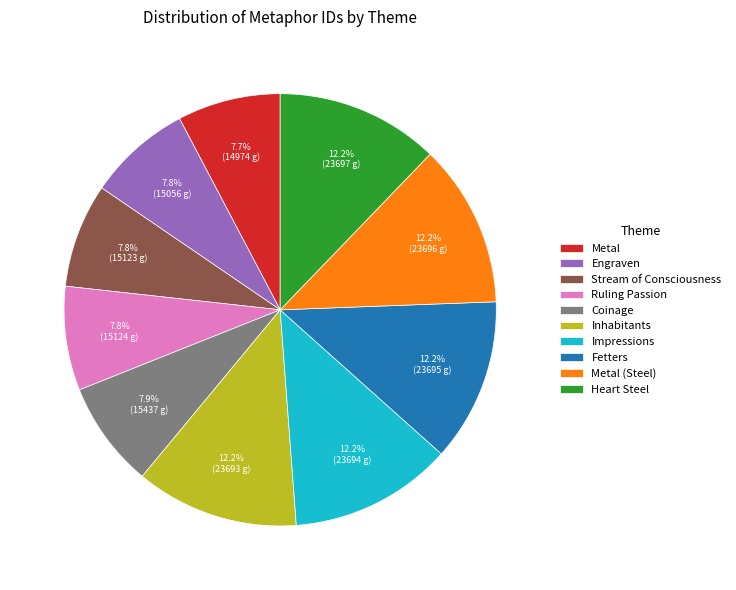

Which has a higher value, Impressions or Engraven?

Impressions